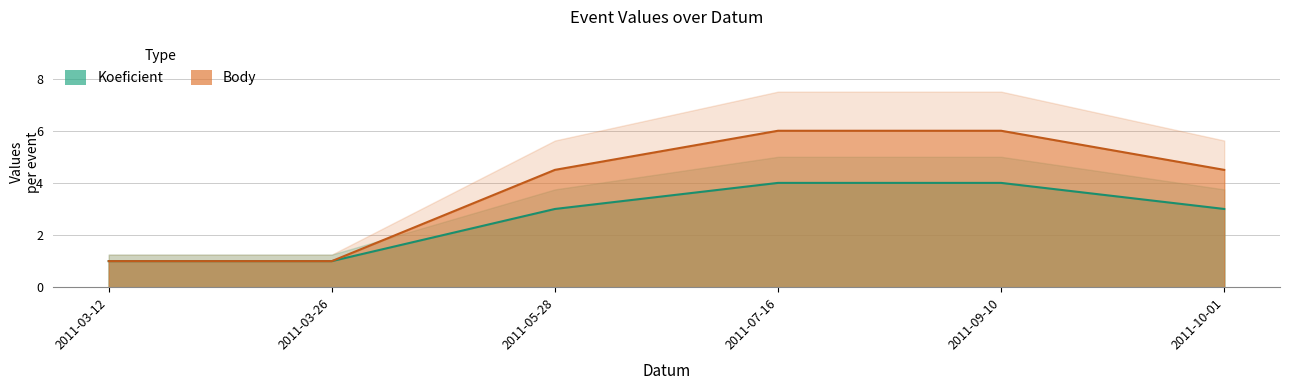

Is it true that Koeficient equals 4.0 at 2011-07-16?

True